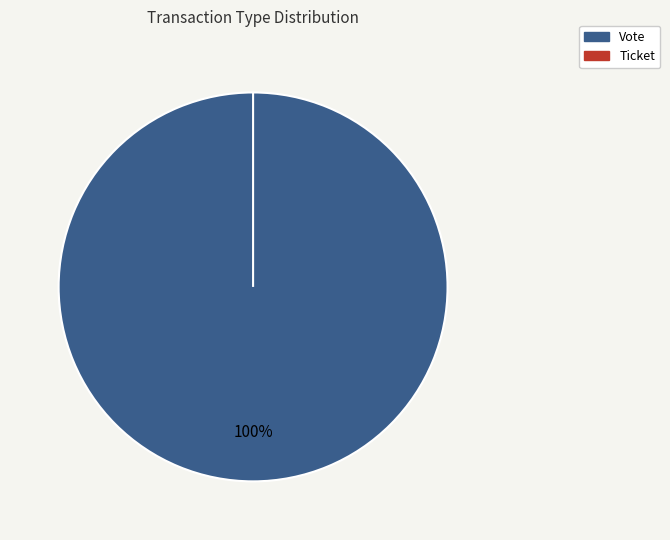

What is the smallest slice in the pie chart?

Ticket